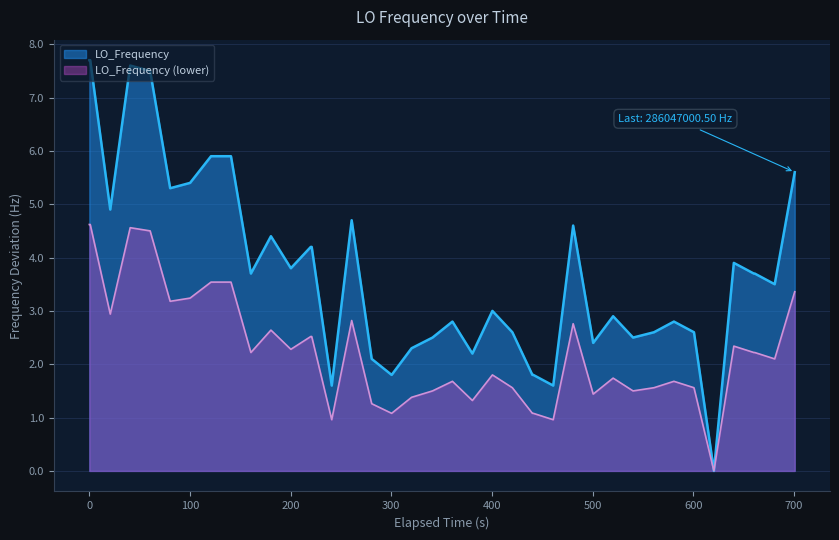

Rank the series by their average value, from highest to lowest.

LO_Frequency, LO_Frequency (lower)